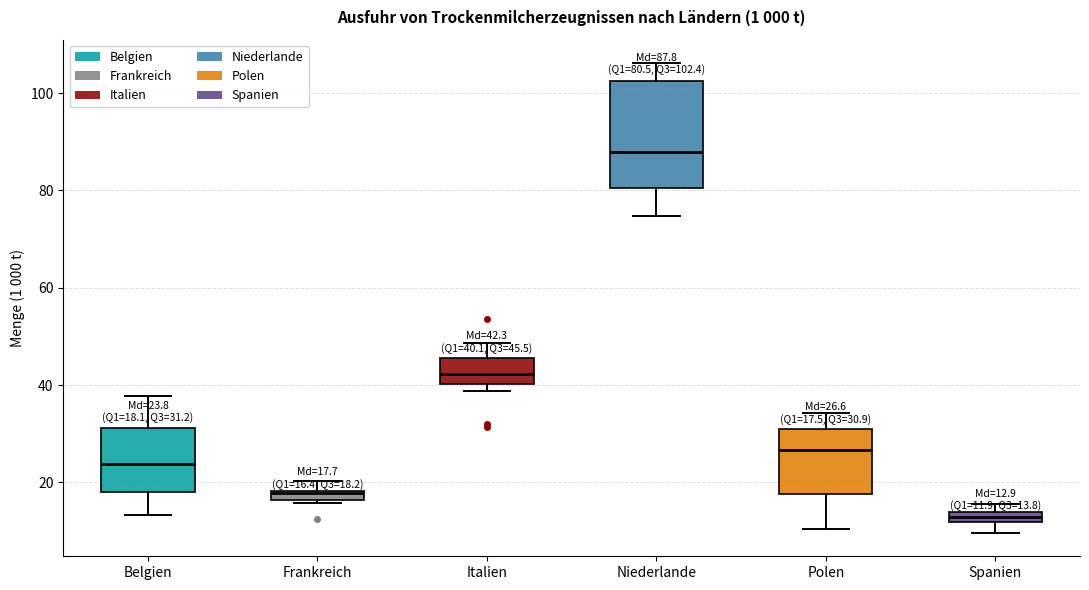

Which box has the highest median line?

Niederlande